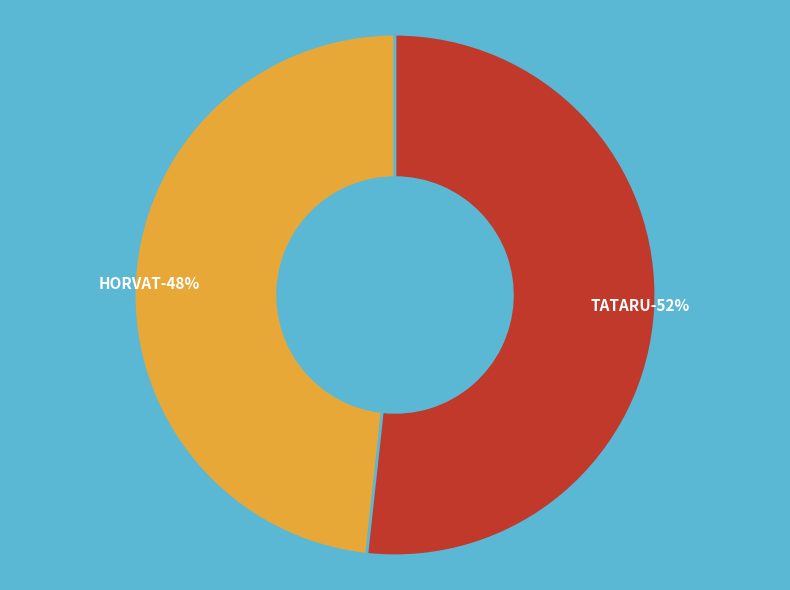

Which category has the smallest portion of the pie?

HORVAT